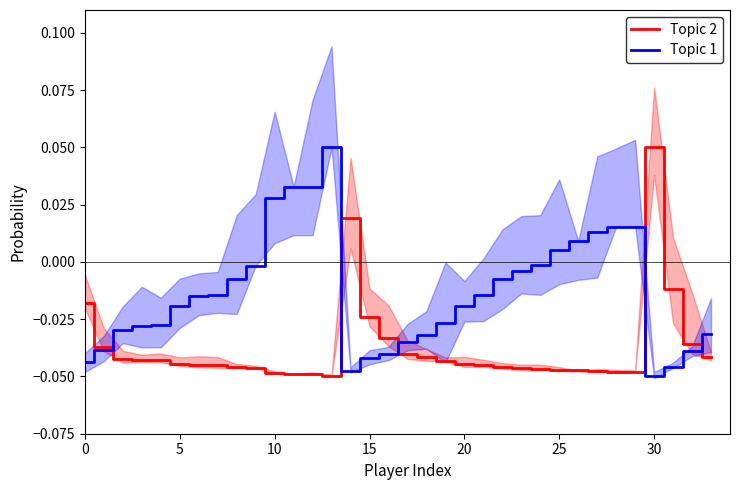

Is the value of Topic 2 at 16 greater than the value of Topic 1 at 22?

No